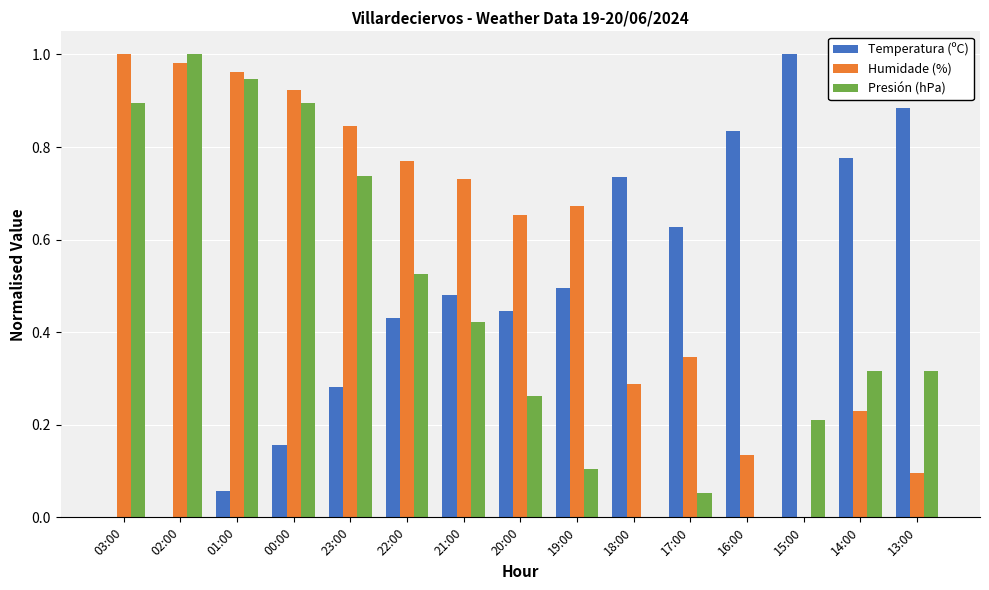

The Presión (hPa) series shows 1.7 at 02:00. True or false?

False